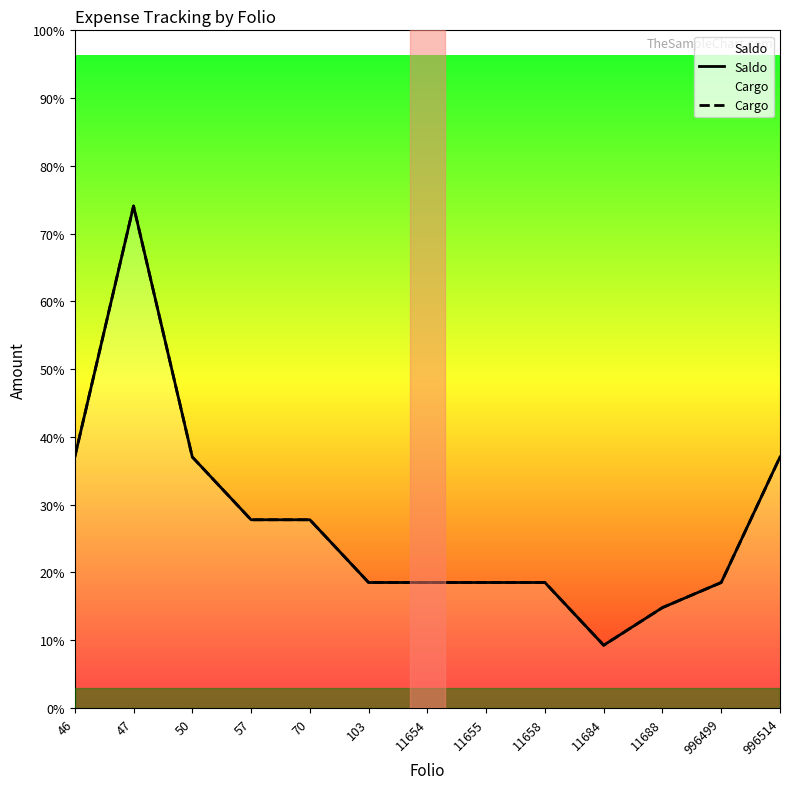

Which category has the highest value in the Cargo series?

47